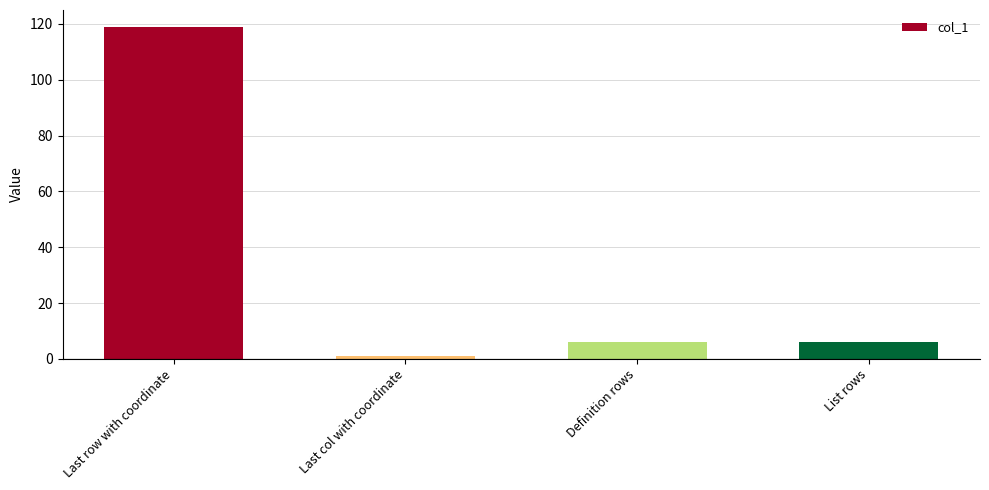

How many distinct data groups are displayed?

1